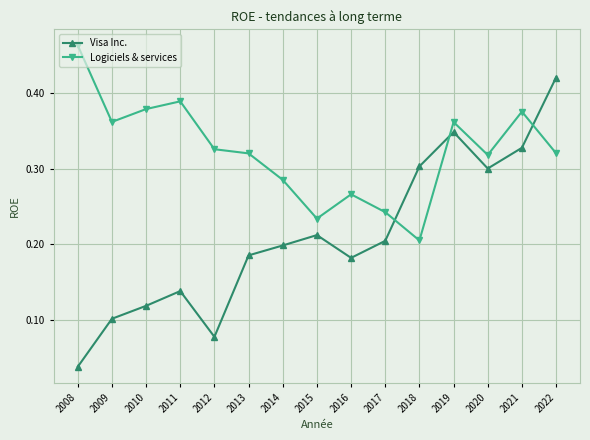

Is the value of Logiciels & services at 2014 greater than the value of Visa Inc. at 2017?

Yes